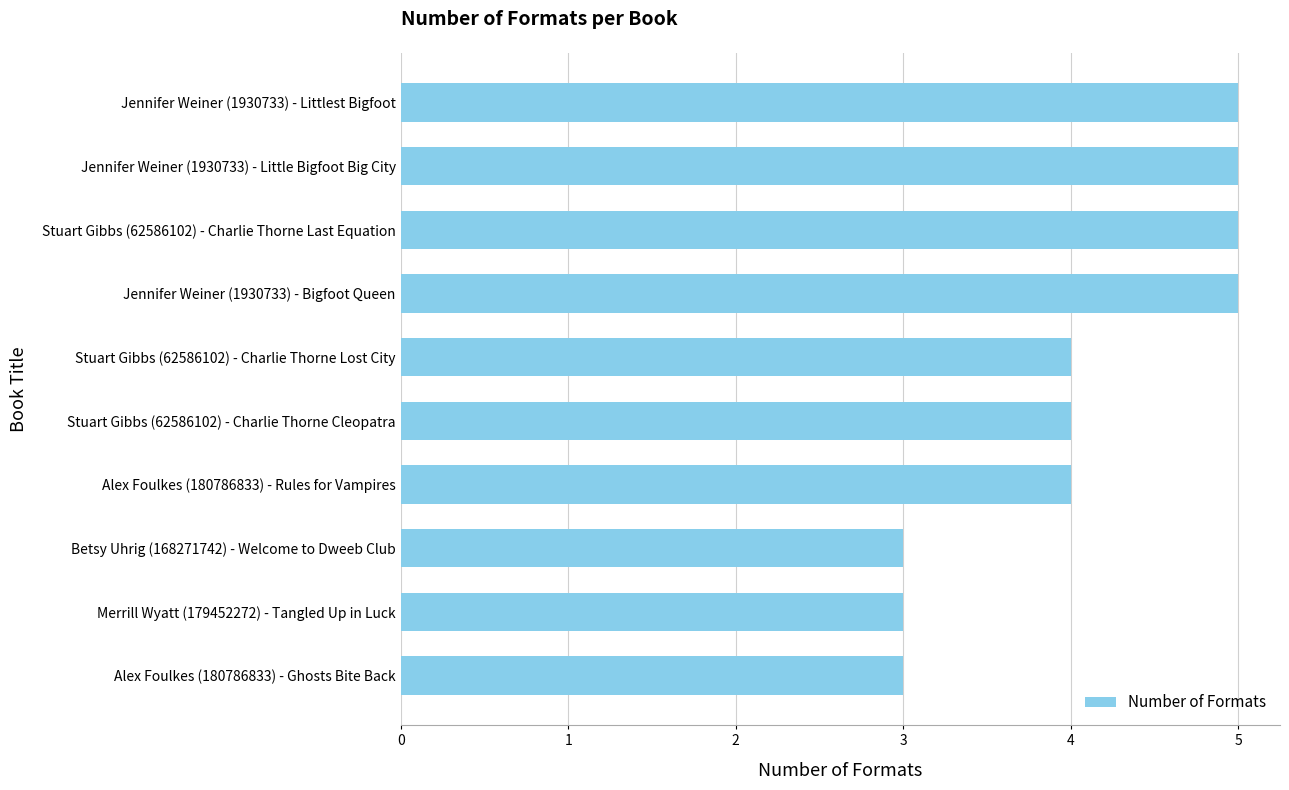

What is the average value?

4